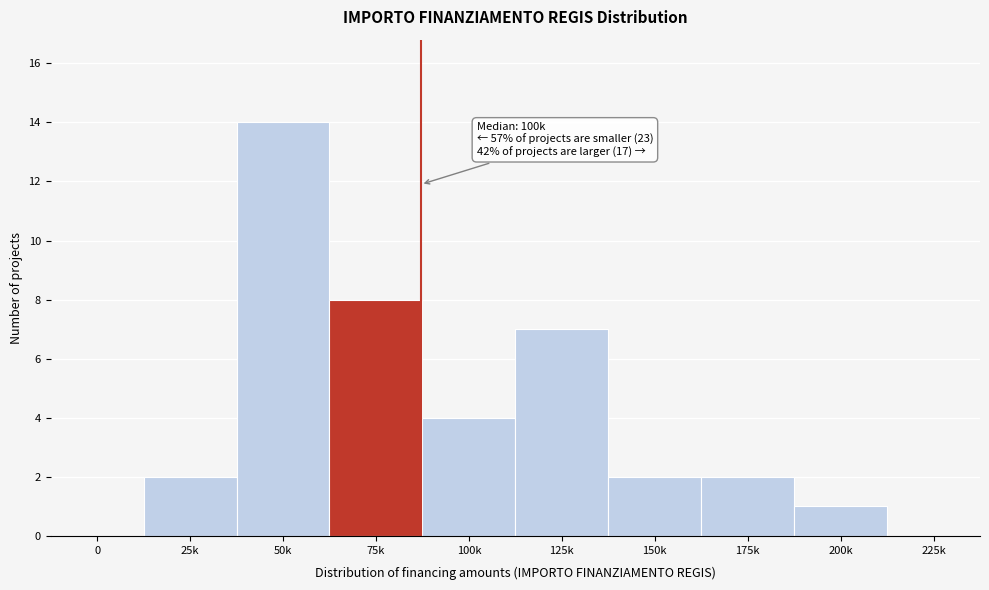

Reading right to left, what are all the values shown in this chart?

225k=0	200k=1	175k=2	150k=2	125k=7	100k=4	75k=8	50k=14	25k=2	0=0